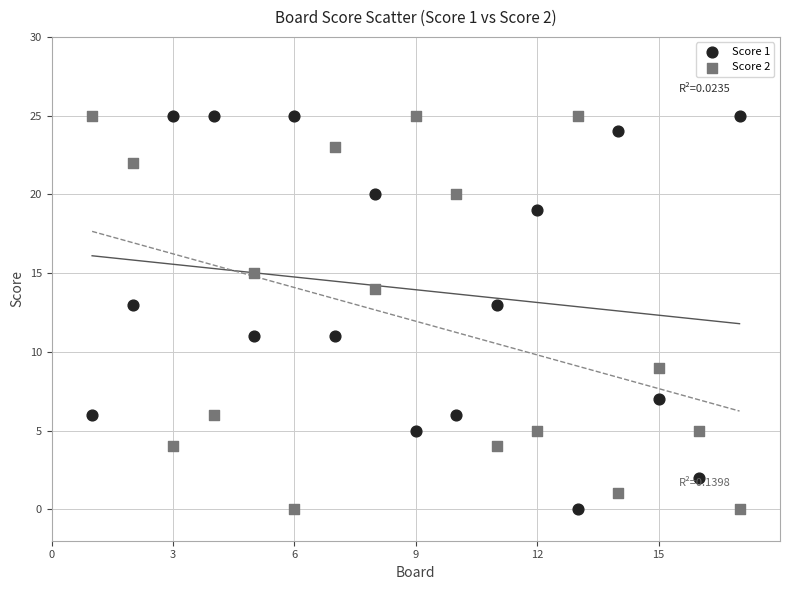

What is the X range (max minus min) for the scatter plot?

16